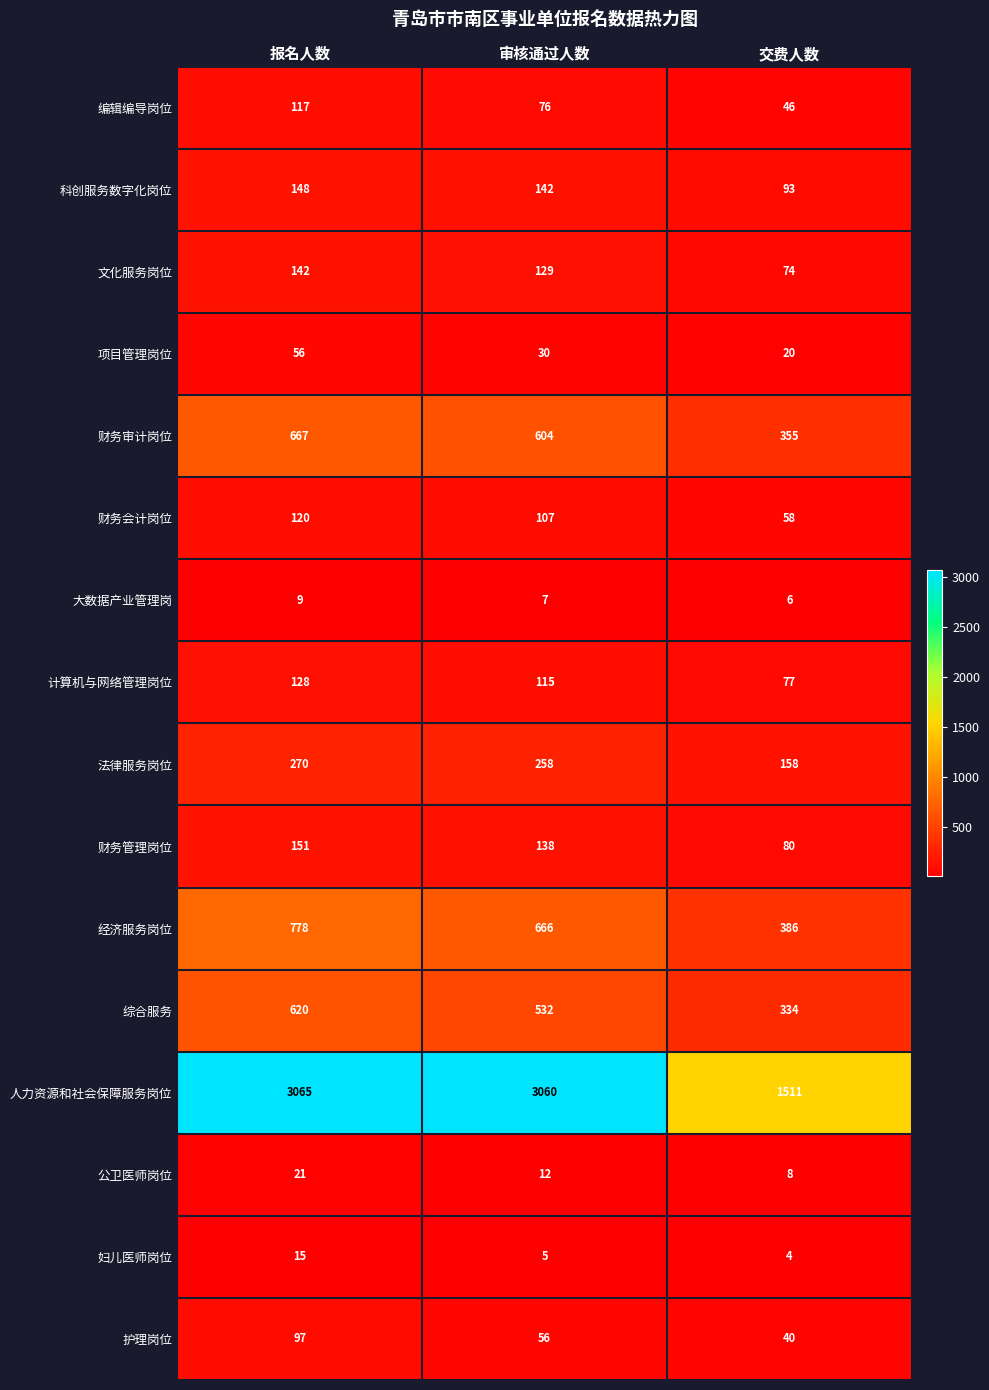

Where is 财务会计岗位 nearest to the value 89?

审核通过人数